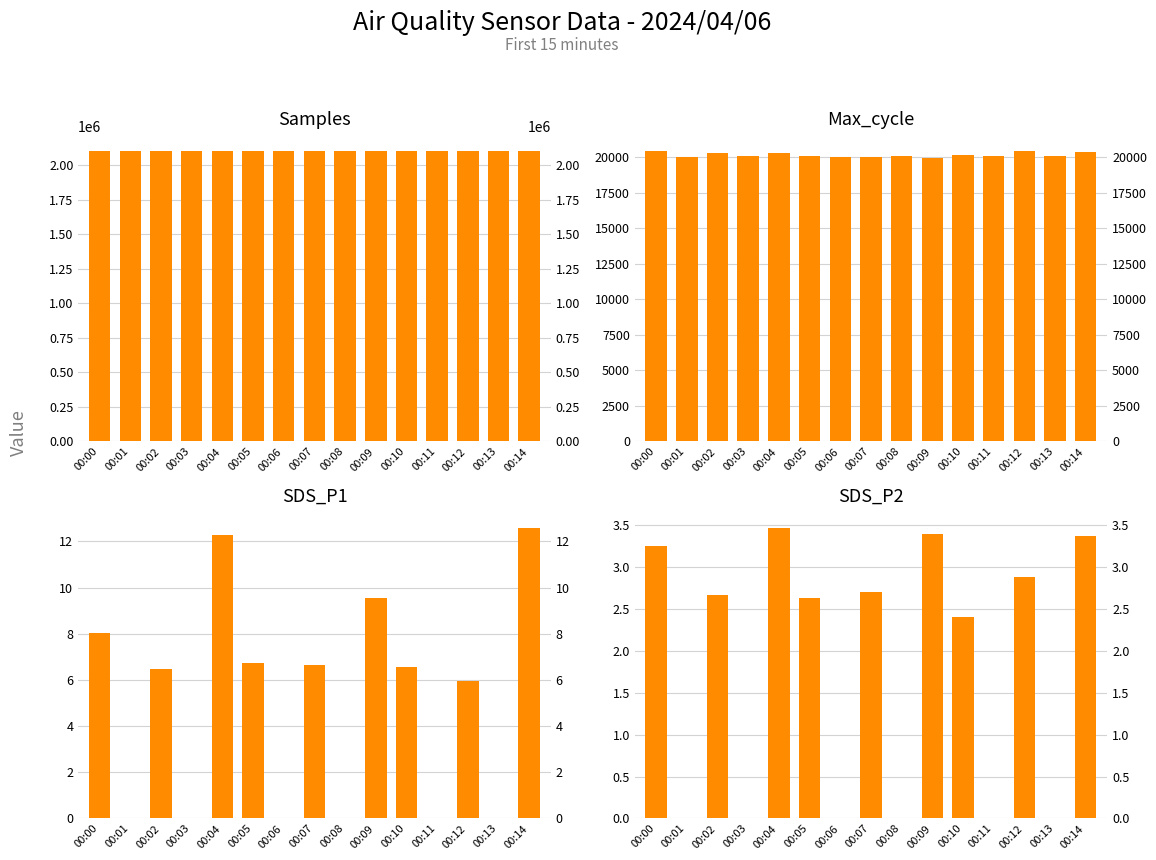

What is the difference between the second highest and minimum values in the Max_cycle series?

529.0